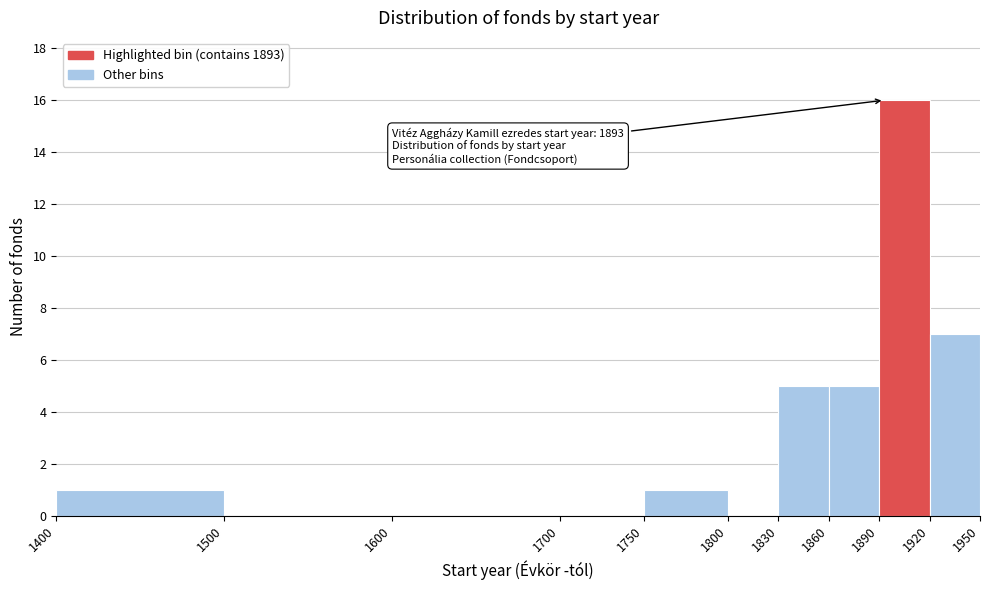

Which range on the x-axis has the tallest bar?

1890 to 1920